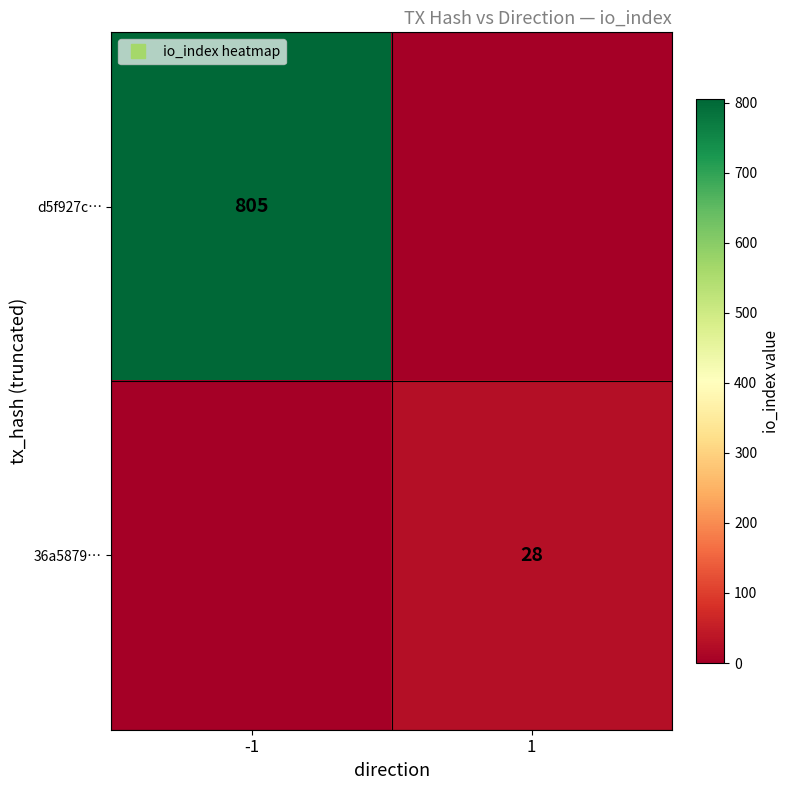

Which series has the widest spread of values?

d5f927c…